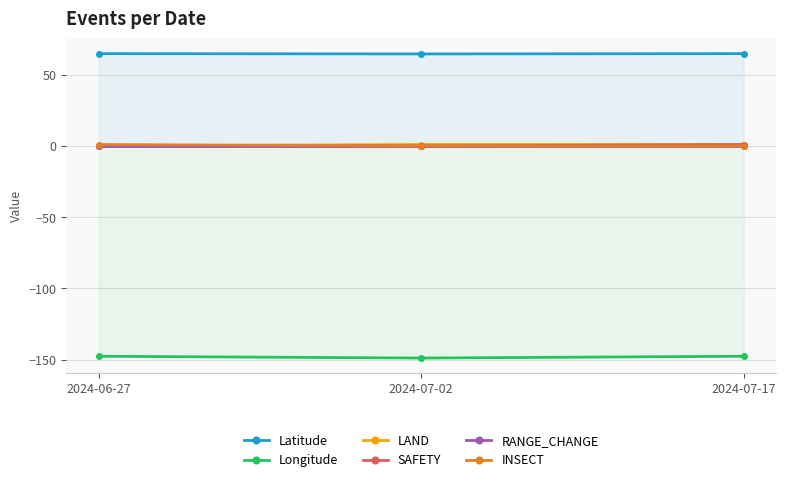

What is the difference between the highest and lowest values at 2024-07-17?

212.6